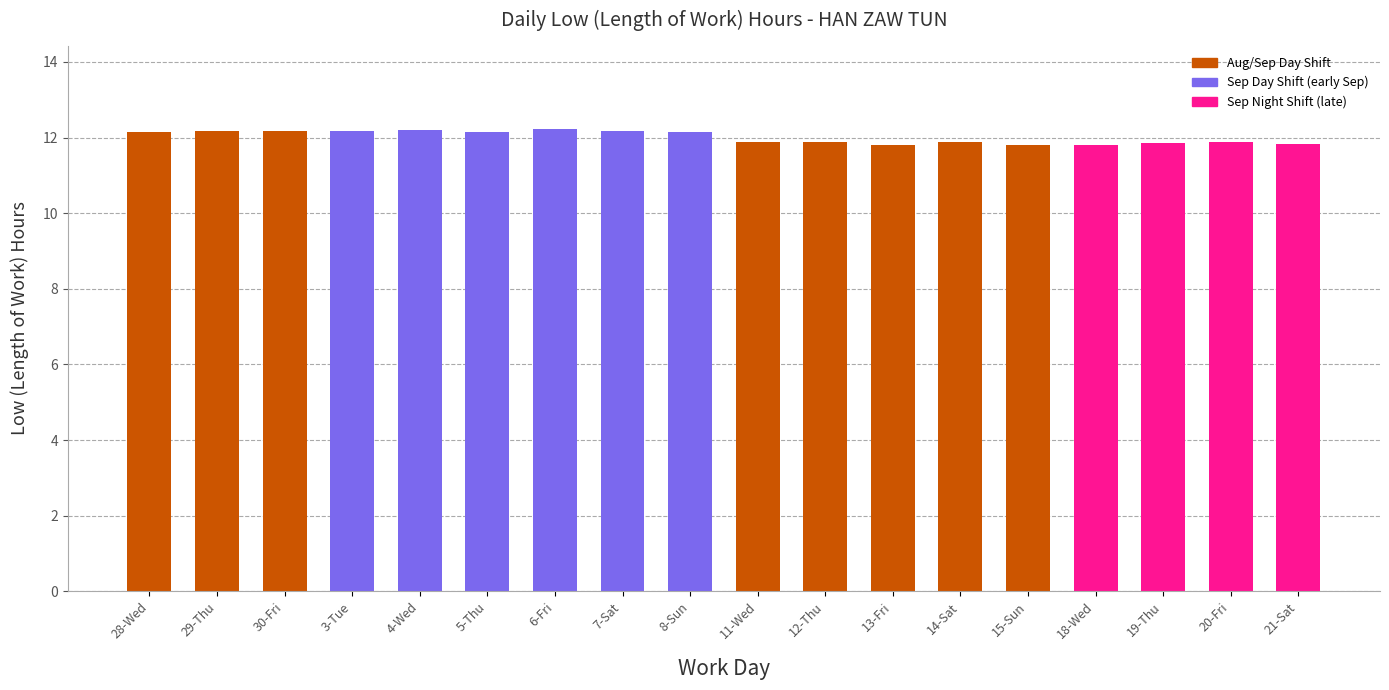

What is the value of the 17th bar from the left?

11.9